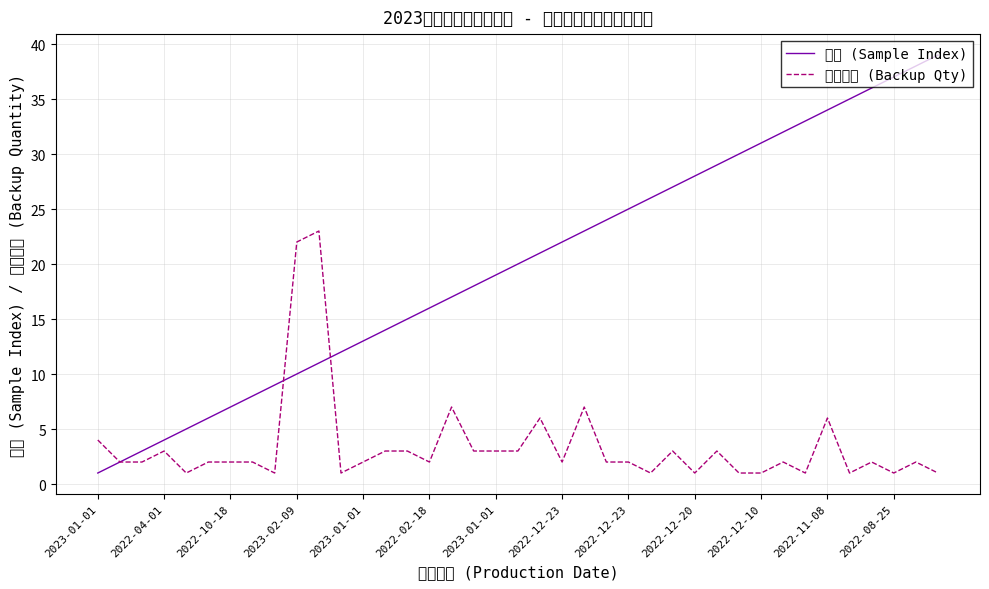

True or false: 备样数量 (Backup Qty) and 序号 (Sample Index) cross at least once.

True